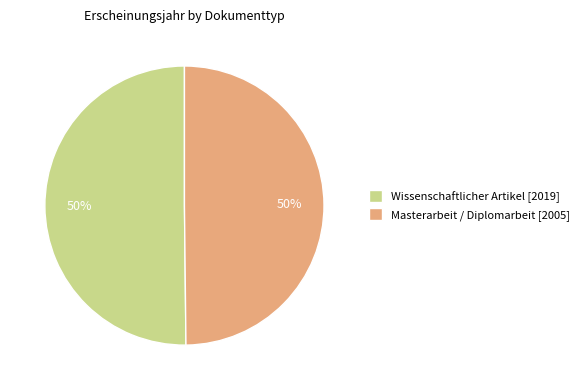

The Wissenschaftlicher Artikel [2019] slice represents 41% of the pie. True or false?

False